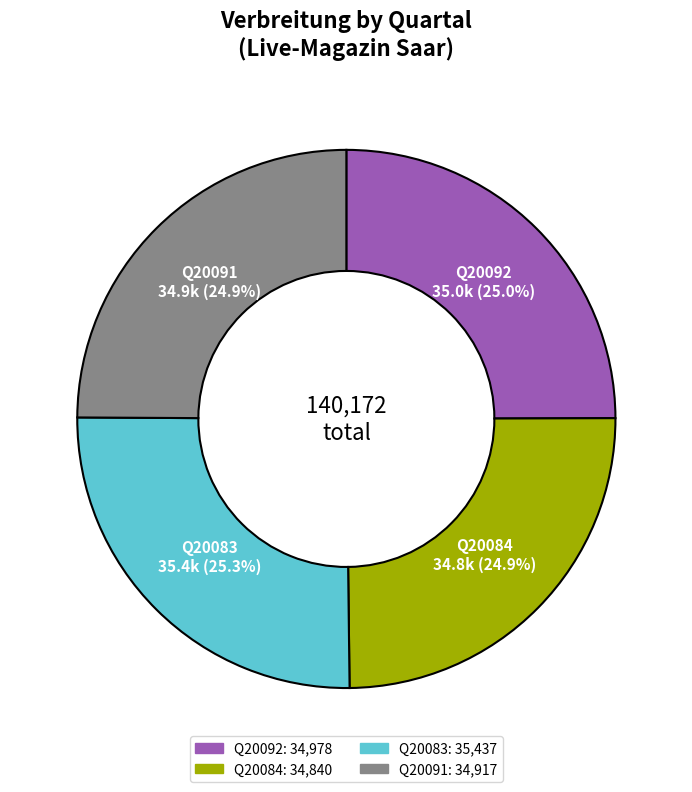

Count the number of slices in the pie.

4